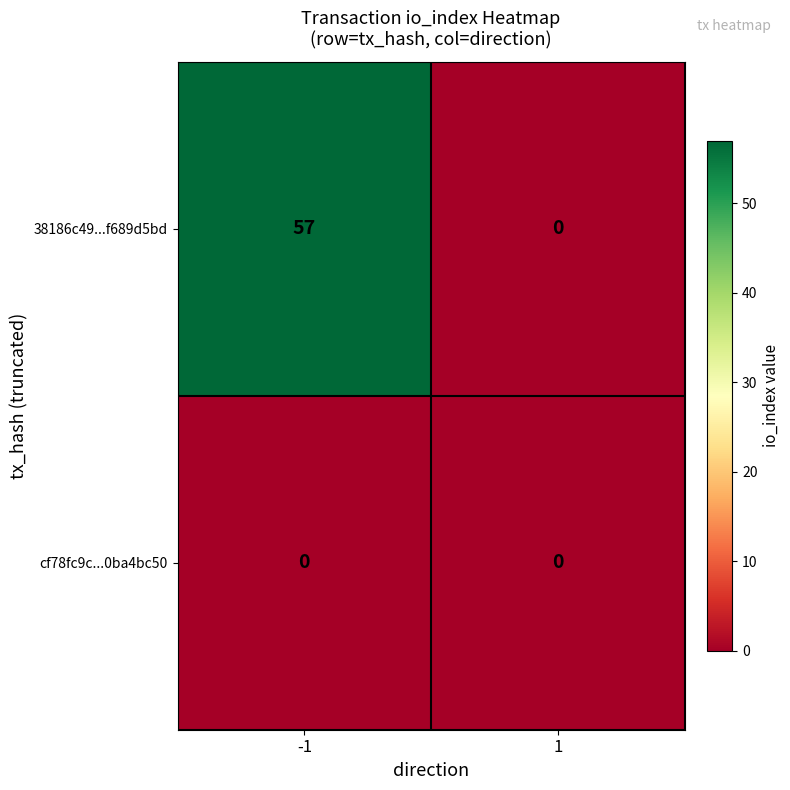

Reading left to right, extract all data points from this chart.

38186c49...f689d5bd: -1=57	1=0
cf78fc9c...0ba4bc50: -1=0	1=0